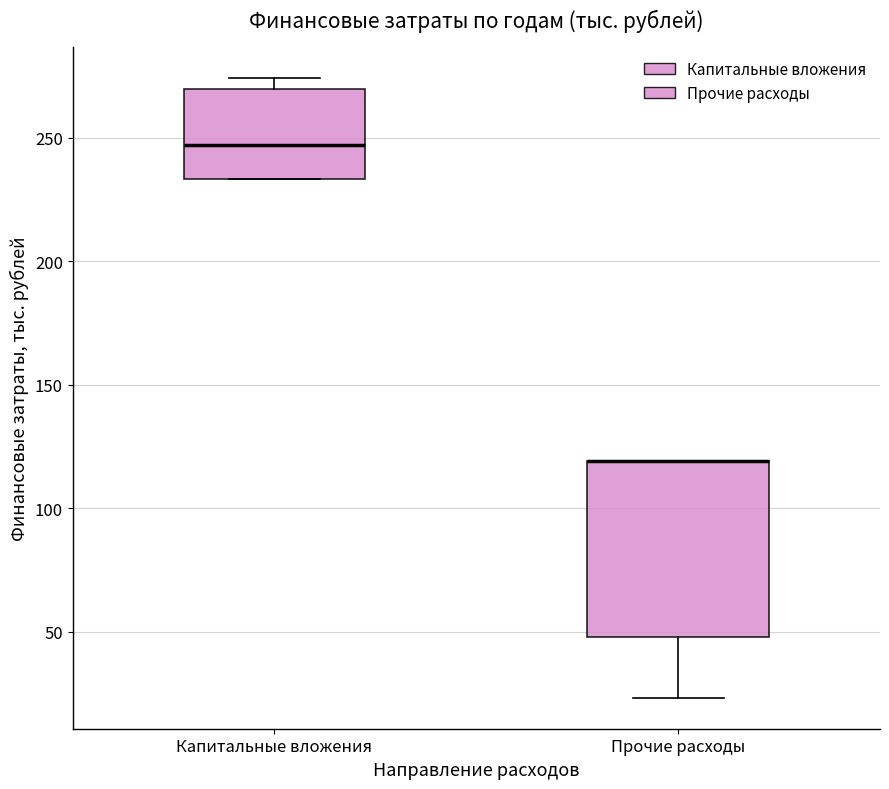

Which box is the tallest, from its lower edge to its upper edge?

Прочие расходы